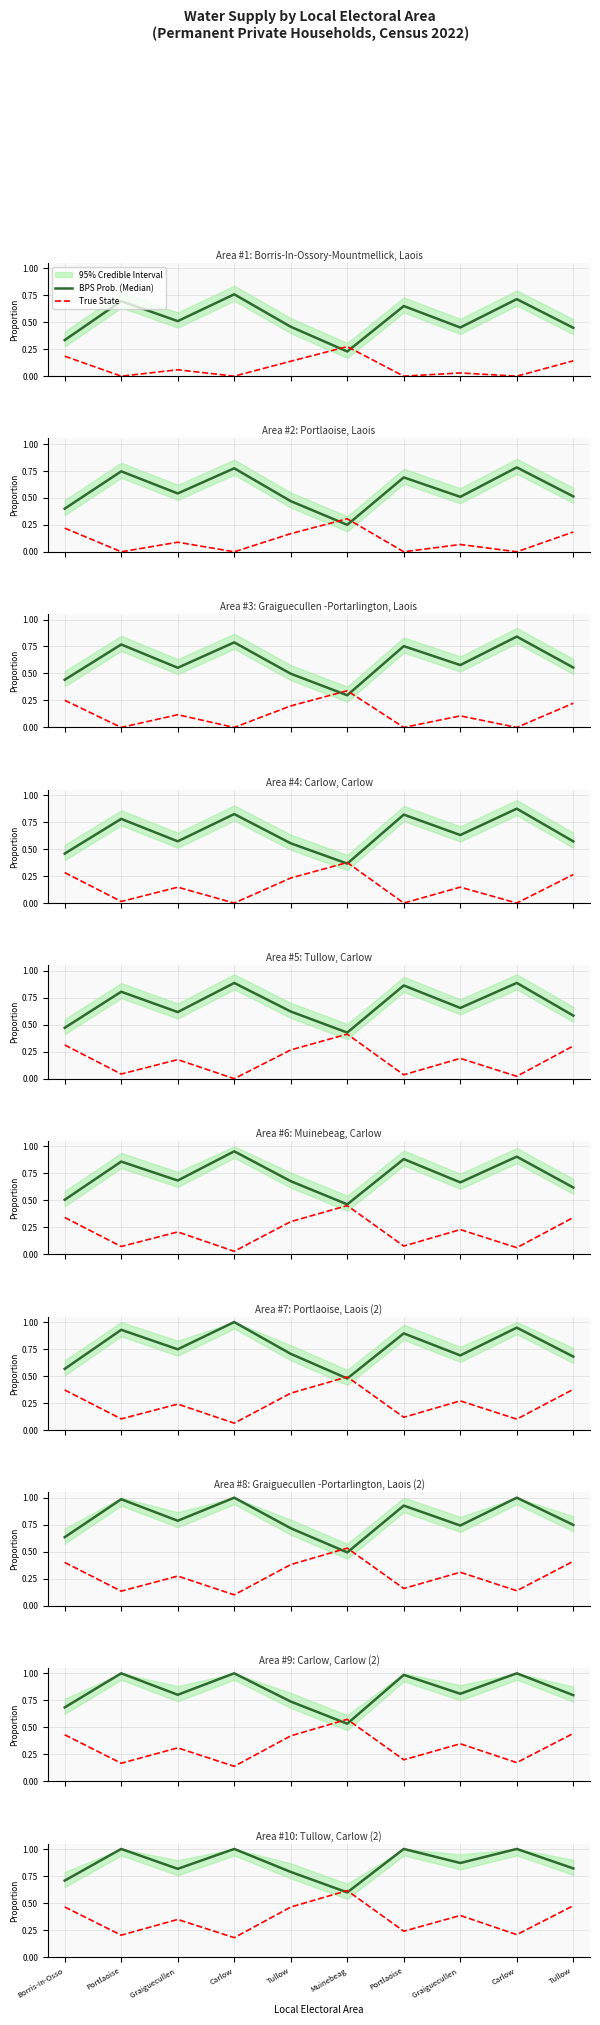

At which category does BPS Prob. (Median) reach its first local valley?

Graiguecullen 